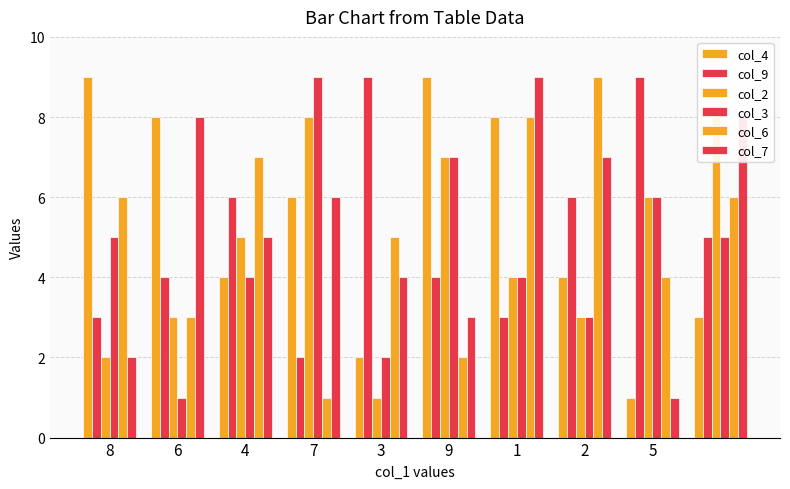

How many bars are there in total?

60